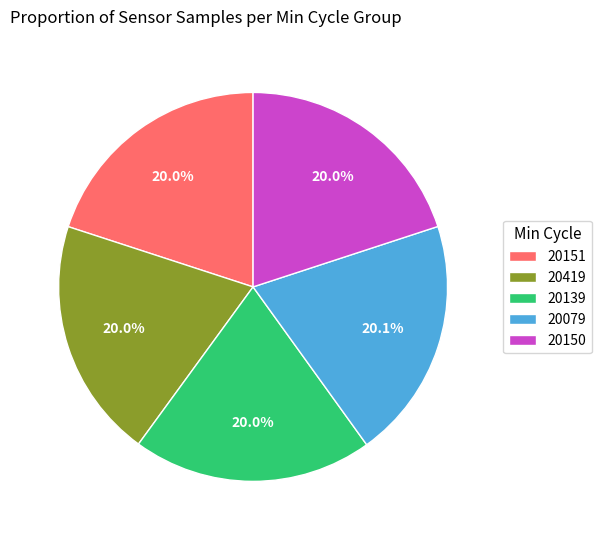

True or false: 20139 accounts for 20% of the total.

True